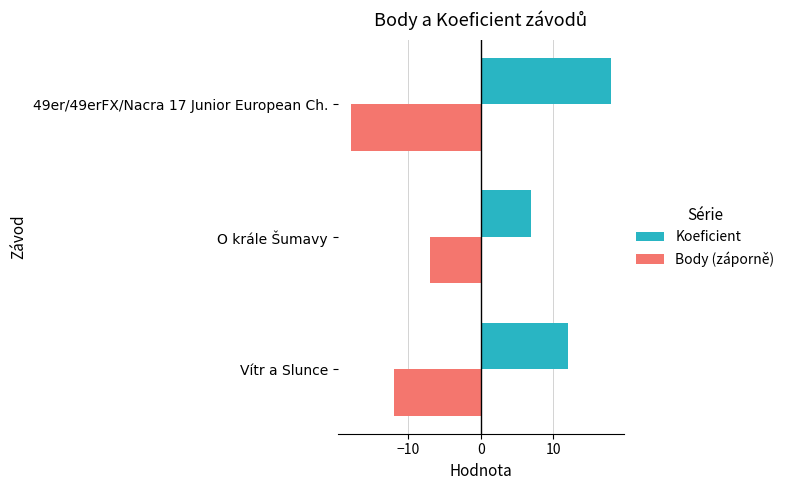

What is the difference between the maximum and minimum values in the Koeficient series?

11